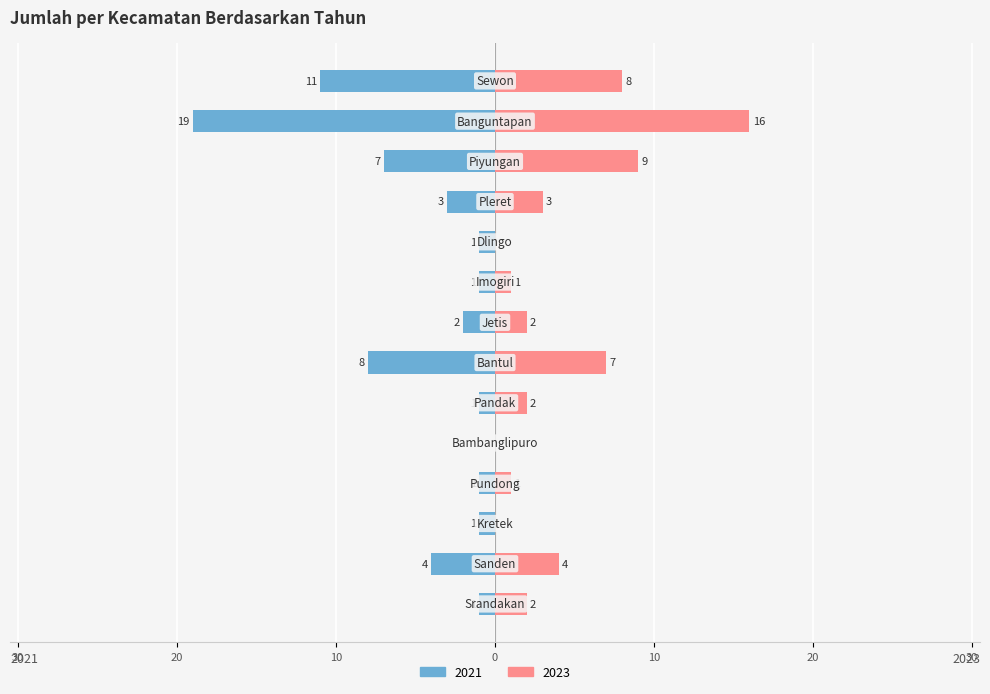

What position from the left is Pleret?

11